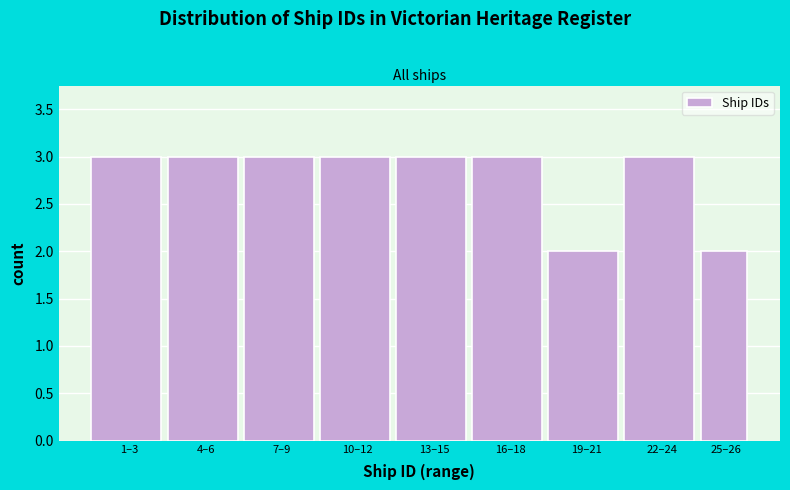

Reading left to right, list all the values displayed in this chart.

3	3	3	3	3	3	2	3	2